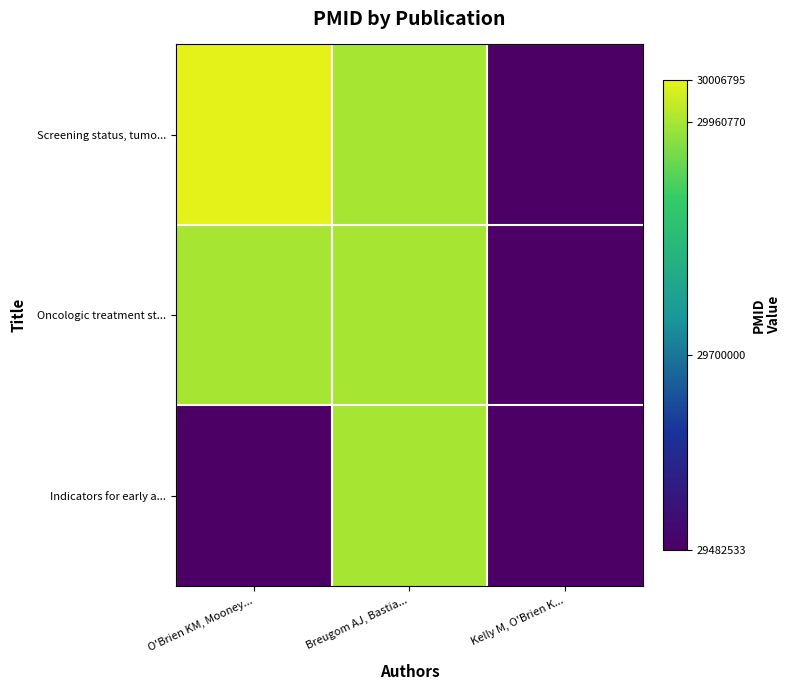

Reading left to right, transcribe all the data shown in this chart.

Screening status, tumo...: O'Brien KM, Mooney...=30006795	Breugom AJ, Bastia...=29960770	Kelly M, O'Brien K...=29482533
Oncologic treatment st...: O'Brien KM, Mooney...=29960770	Breugom AJ, Bastia...=29960770	Kelly M, O'Brien K...=29482533
Indicators for early a...: O'Brien KM, Mooney...=29482533	Breugom AJ, Bastia...=29960770	Kelly M, O'Brien K...=29482533